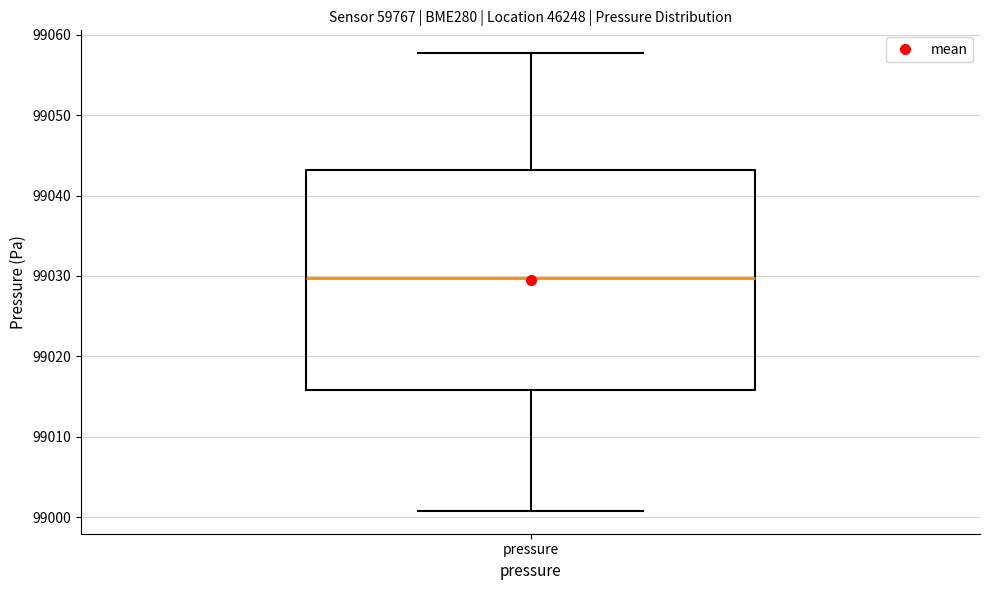

Transcribe this box plot: give where the median line is, the range the box spans, and where the two whiskers end, as read against the y-axis. The values are not printed on the chart, so give them approximately, as read against the axis.

median 99030, box 99016 to 99043, whiskers 99001 to 99058